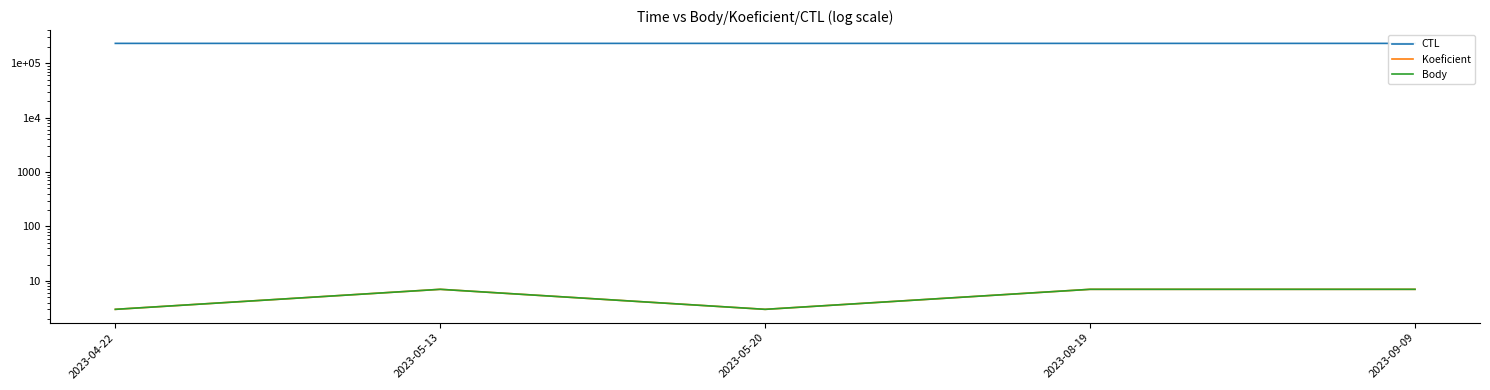

What is the sum of the Body values at 2023-09-09 and 2023-05-13?

14